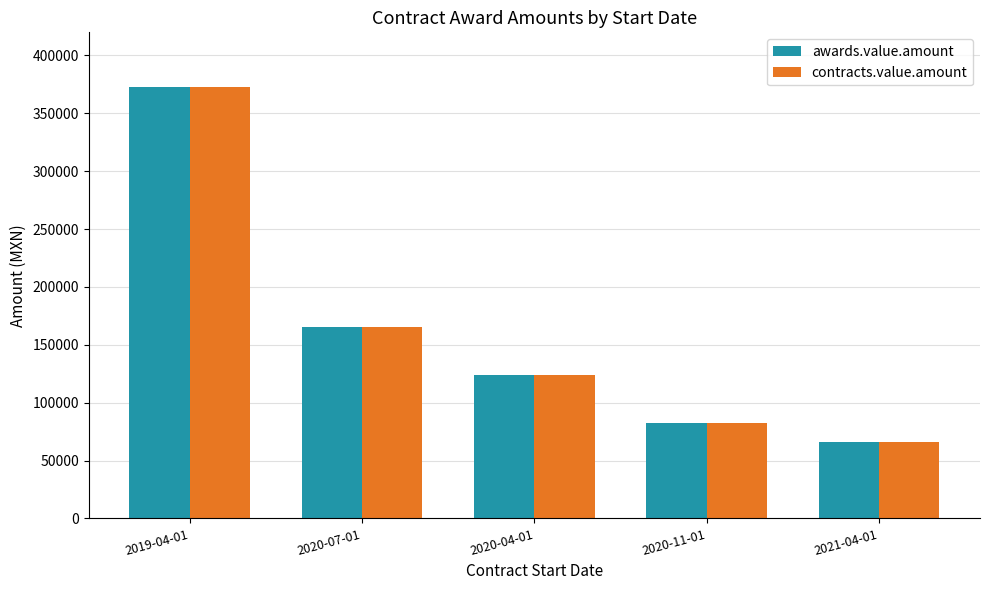

Which category has the lowest value in the contracts.value.amount series?

2021-04-01